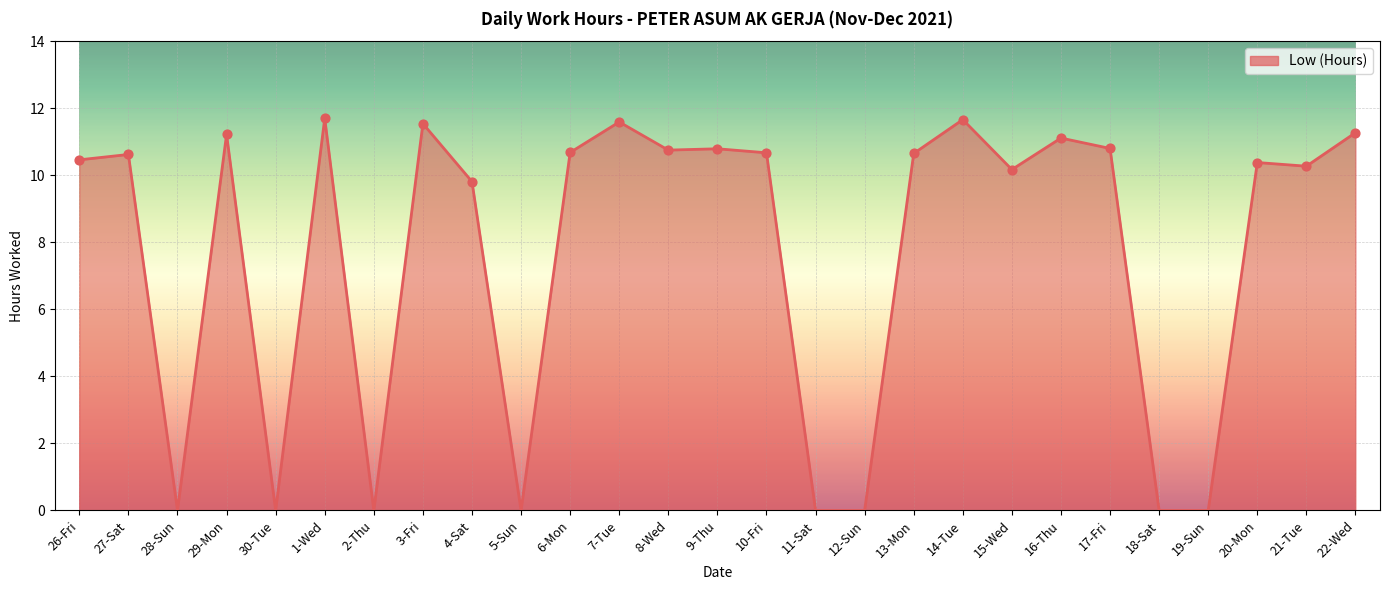

Which has a higher value, 1-Wed or 13-Mon?

1-Wed